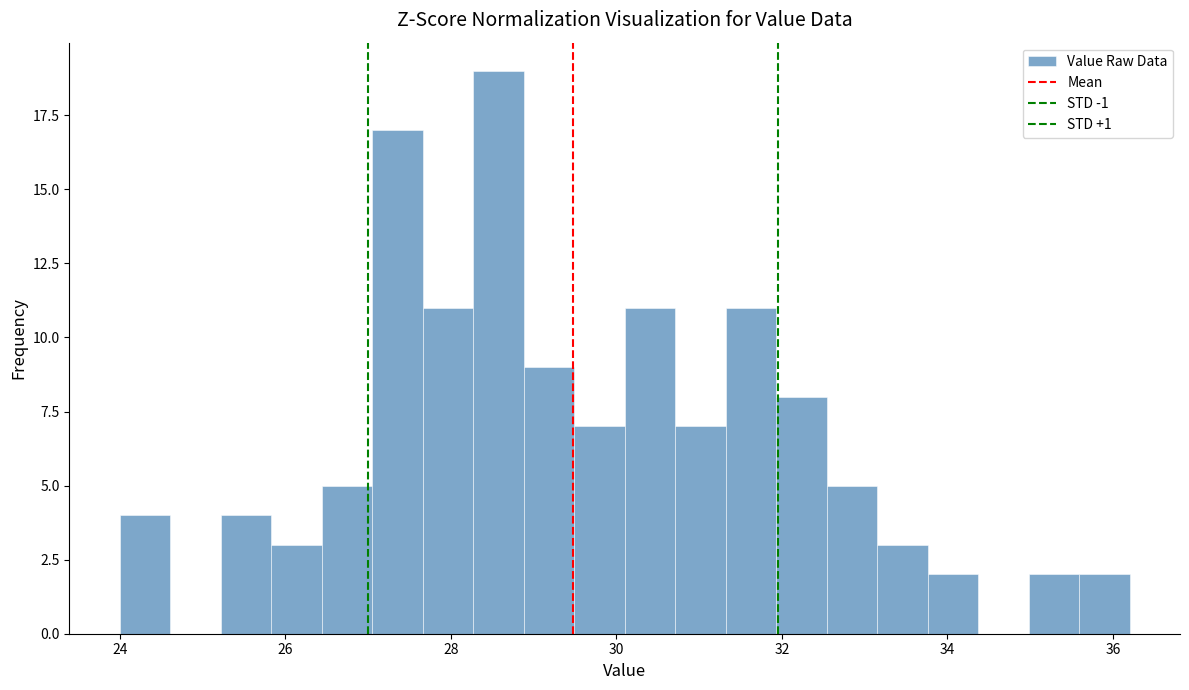

Around what value on the x-axis is the tallest bar? Give the approximate position of its centre, as read against the axis.

28.6